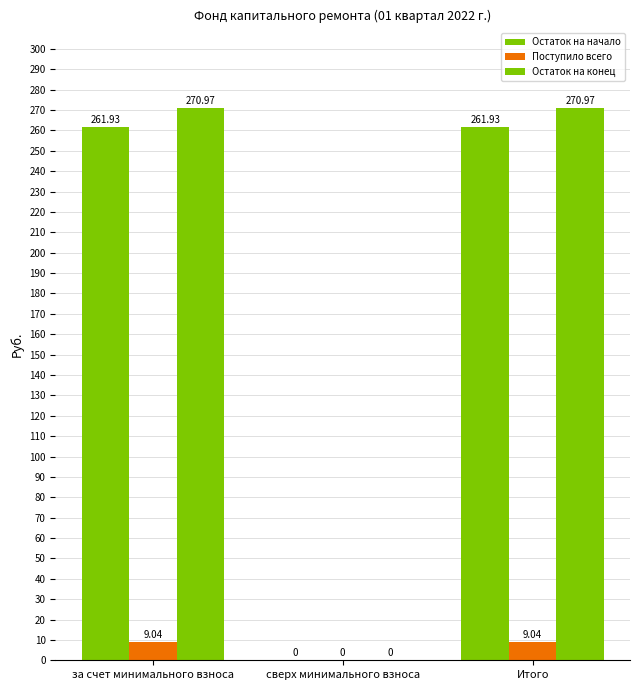

Are the bars grouped side by side (vs. stacked)?

Yes